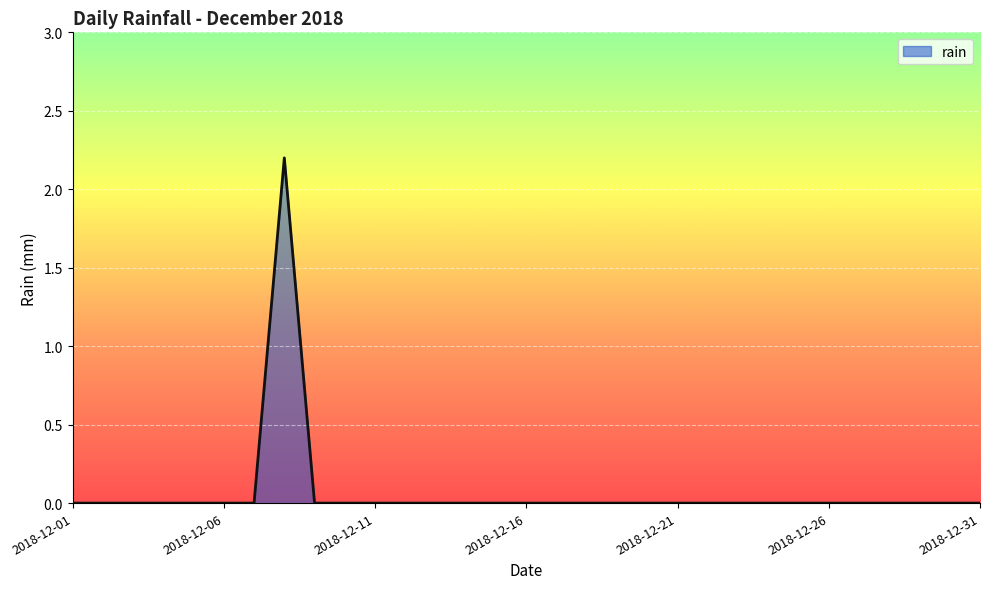

What is the maximum value shown in the chart?

2.2